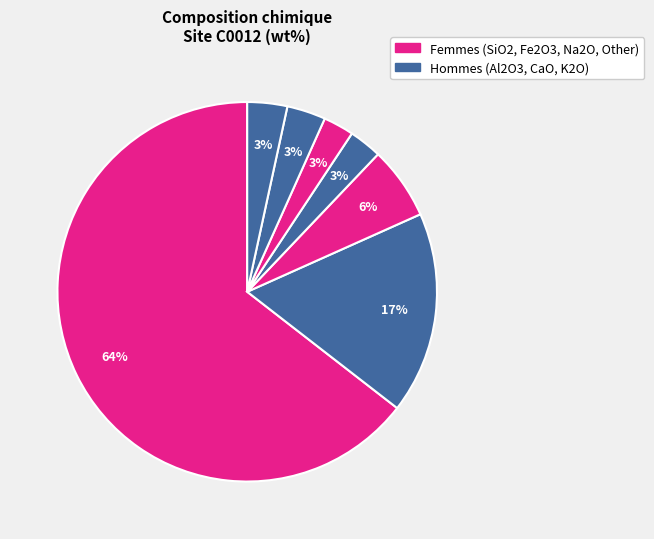

How many segments does this pie chart have?

7